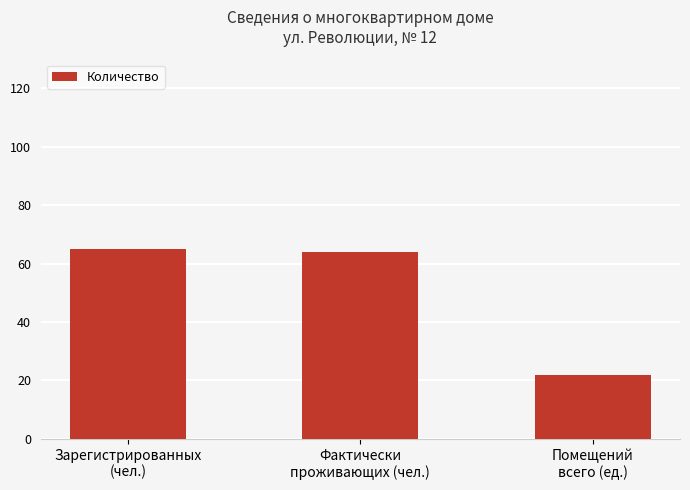

What value does the data have at Помещений
всего (ед.)?

22